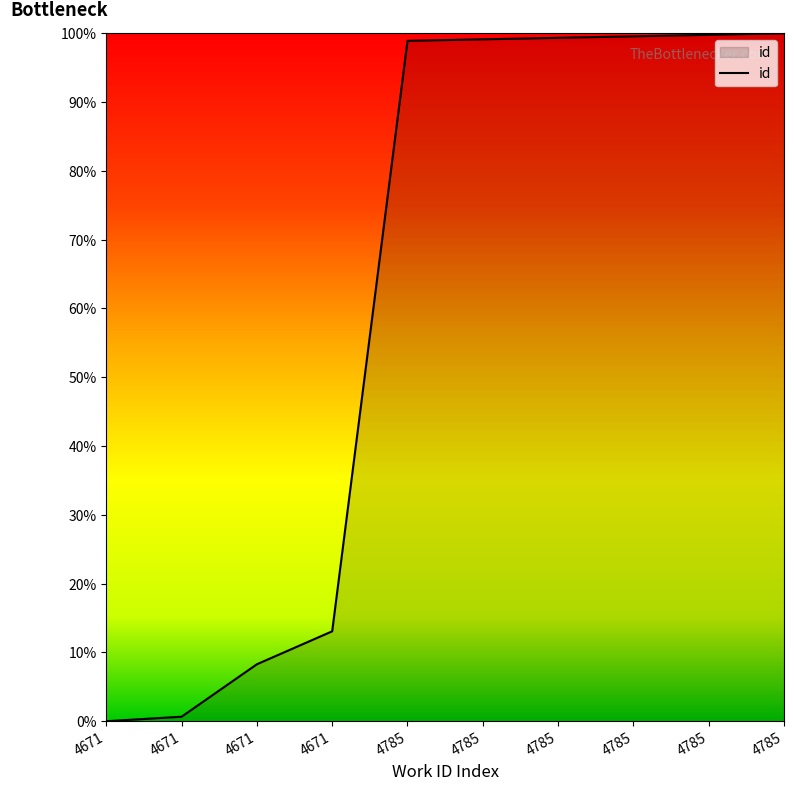

Reading left to right, transcribe all the data shown in this chart.

0.0	0.7	8.3	13.1	98.9	99.1	99.3	99.6	99.8	100.0